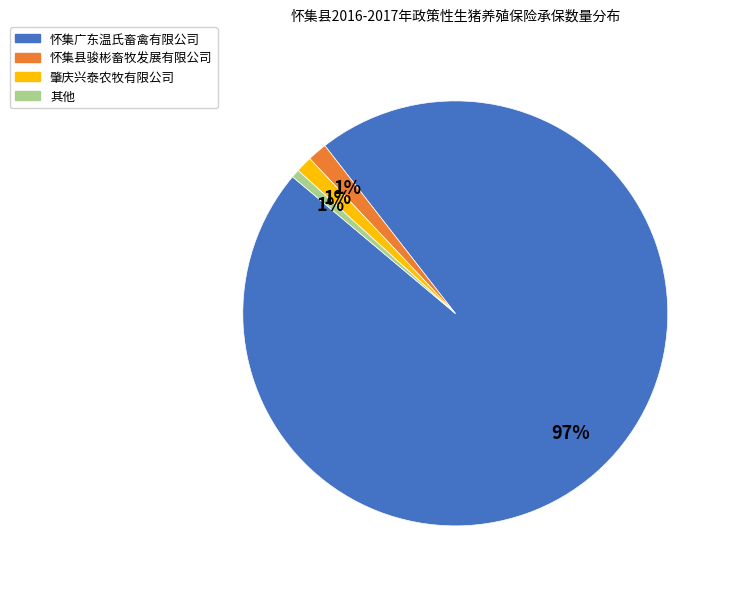

To the nearest percent, what is the difference between the largest and smallest slice percentages?

96%